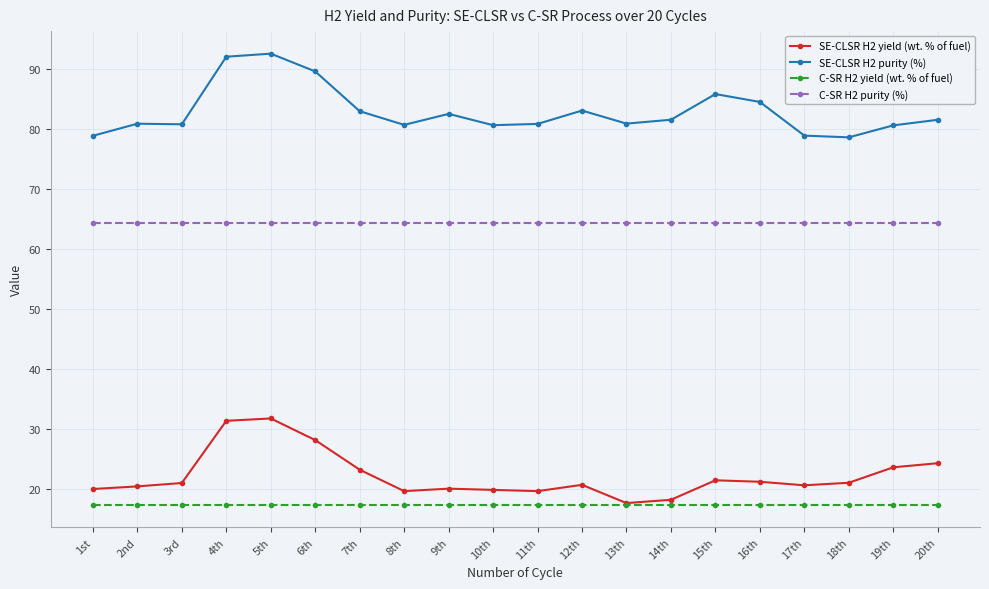

What is the sum of all SE-CLSR H2 yield (wt. % of fuel) values?

444.8